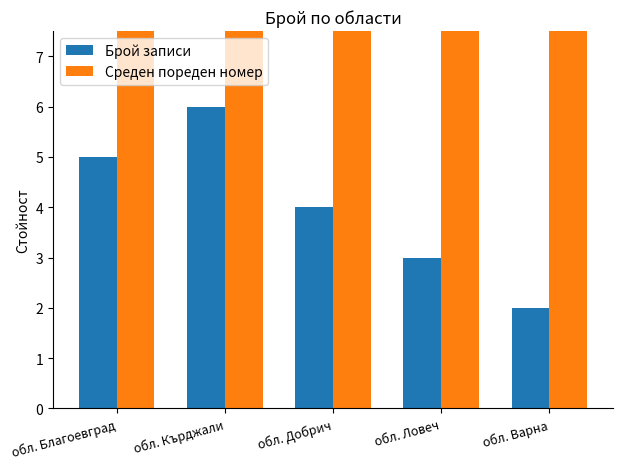

The Брой записи series shows 2 at обл. Варна. True or false?

True